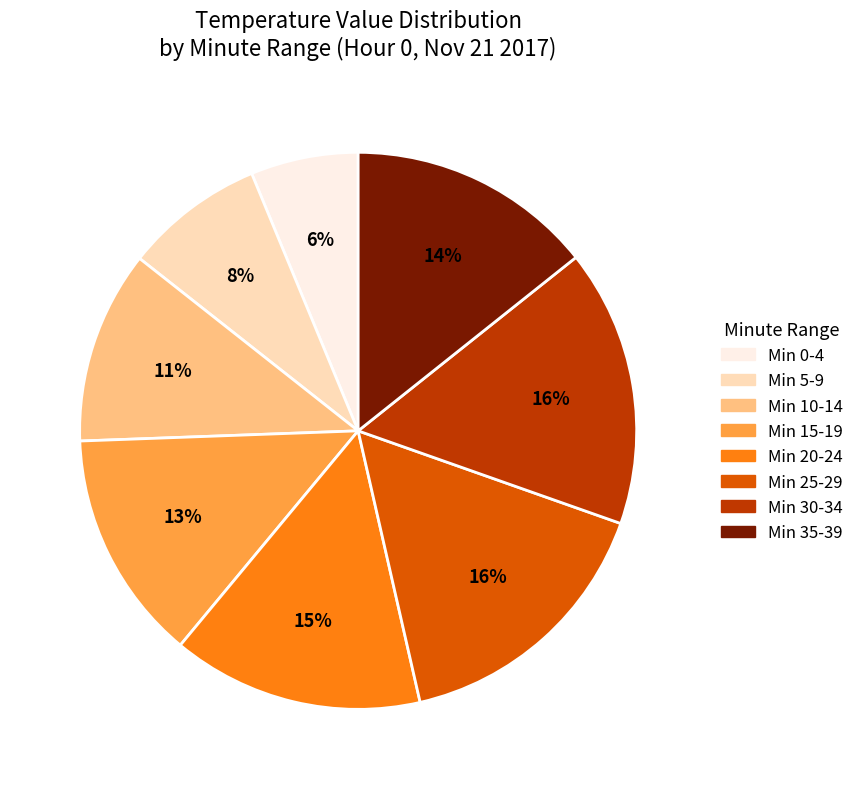

Which category has the smallest portion of the pie?

Min 0-4